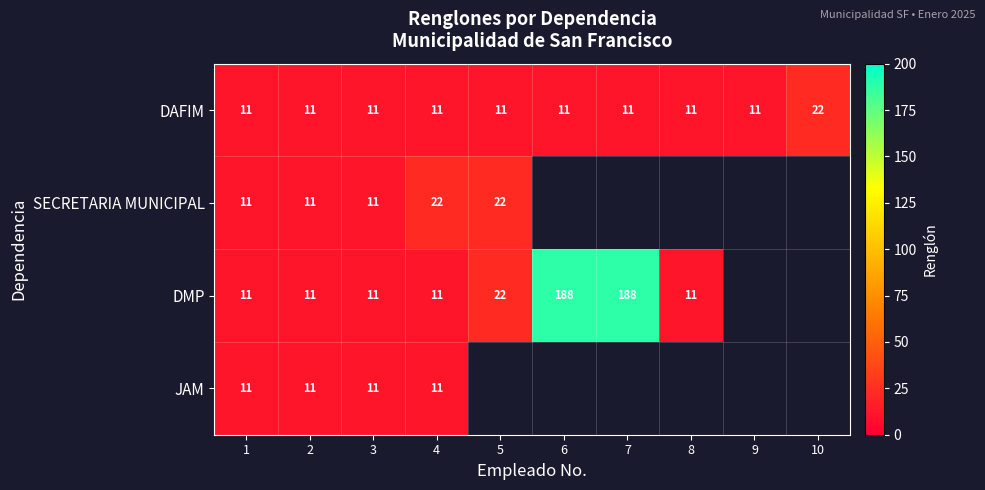

What is the minimum value for DAFIM?

11